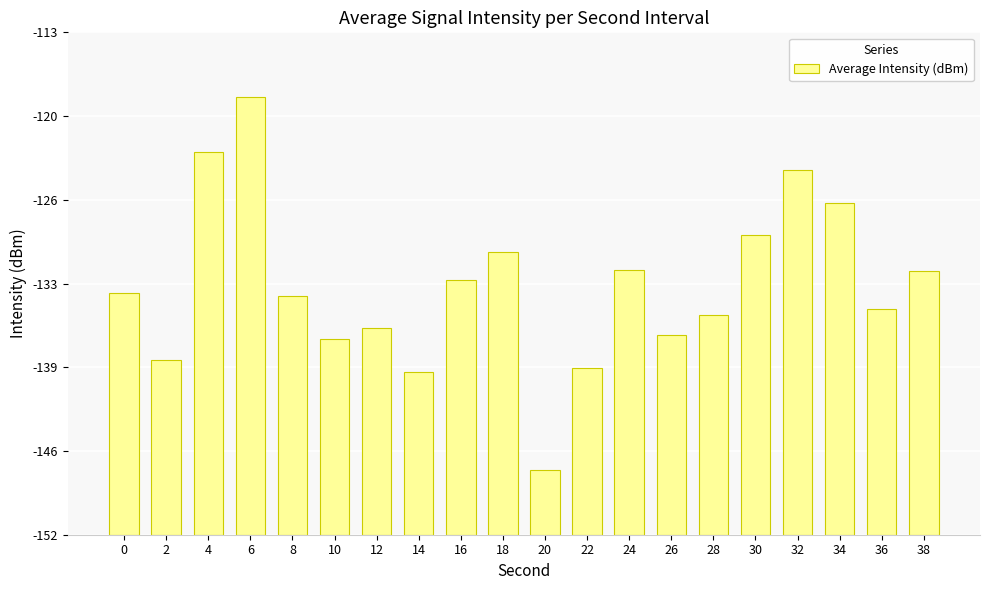

Are the bars horizontal?

No